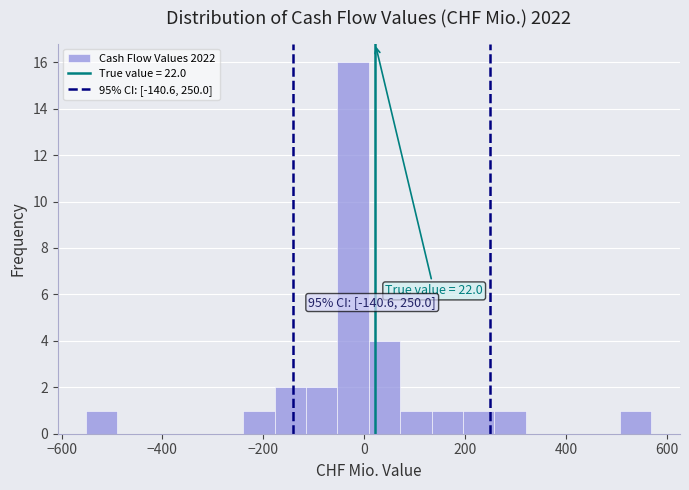

Around what value on the x-axis is the tallest bar? Give the approximate position of its centre, as read against the axis.

-20